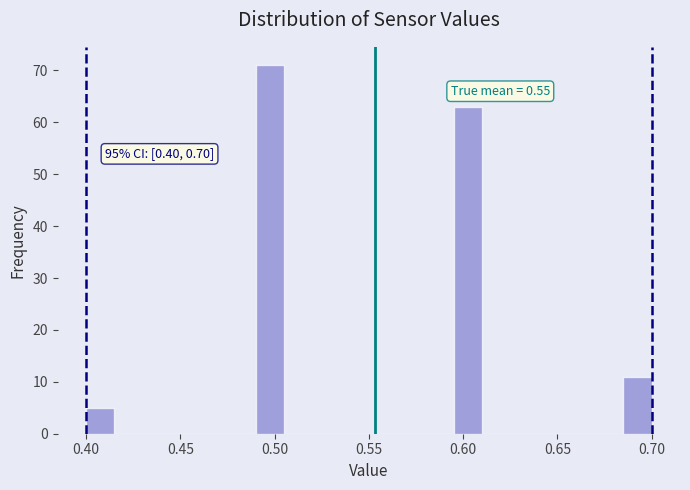

Around what value on the x-axis is the tallest bar? Give the approximate position of its centre, as read against the axis.

0.500